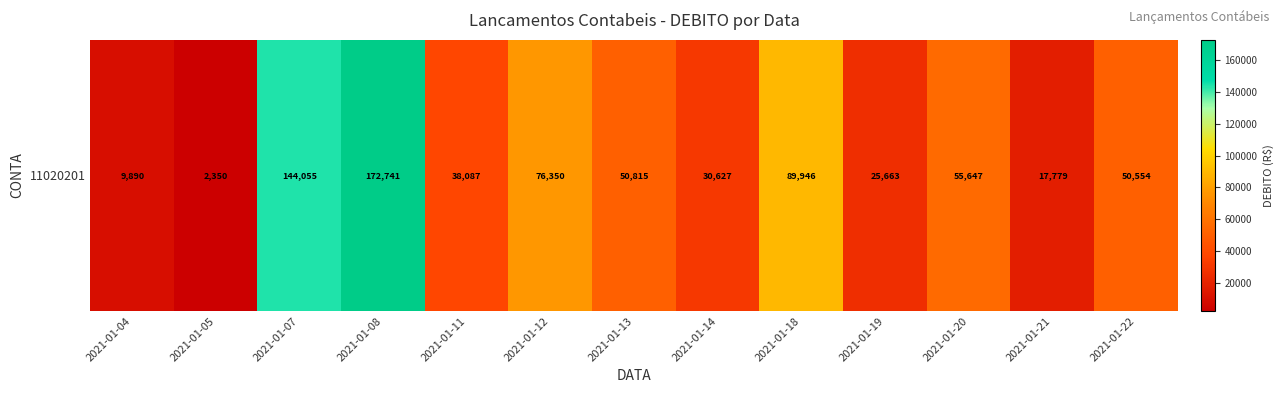

Rank the categories by value from lowest to highest.

2021-01-05, 2021-01-04, 2021-01-21, 2021-01-19, 2021-01-14, 2021-01-11, 2021-01-22, 2021-01-13, 2021-01-20, 2021-01-12, 2021-01-18, 2021-01-07, 2021-01-08